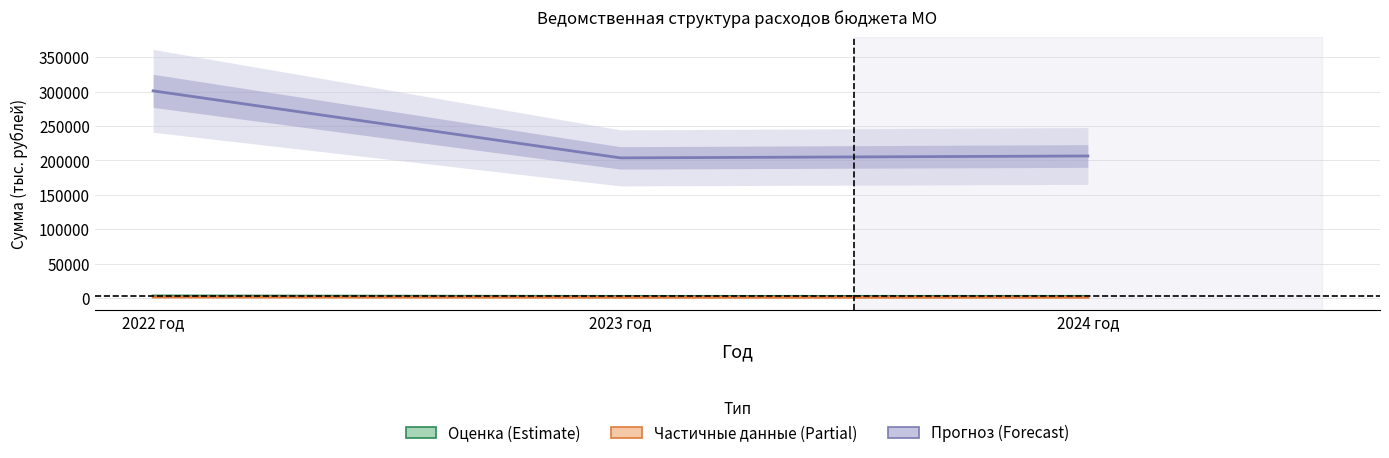

What is the sum of the КОНТРОЛЬНО-СЧЕТНАЯ ПАЛАТА values at 2024 год and 2023 год?

4628.8